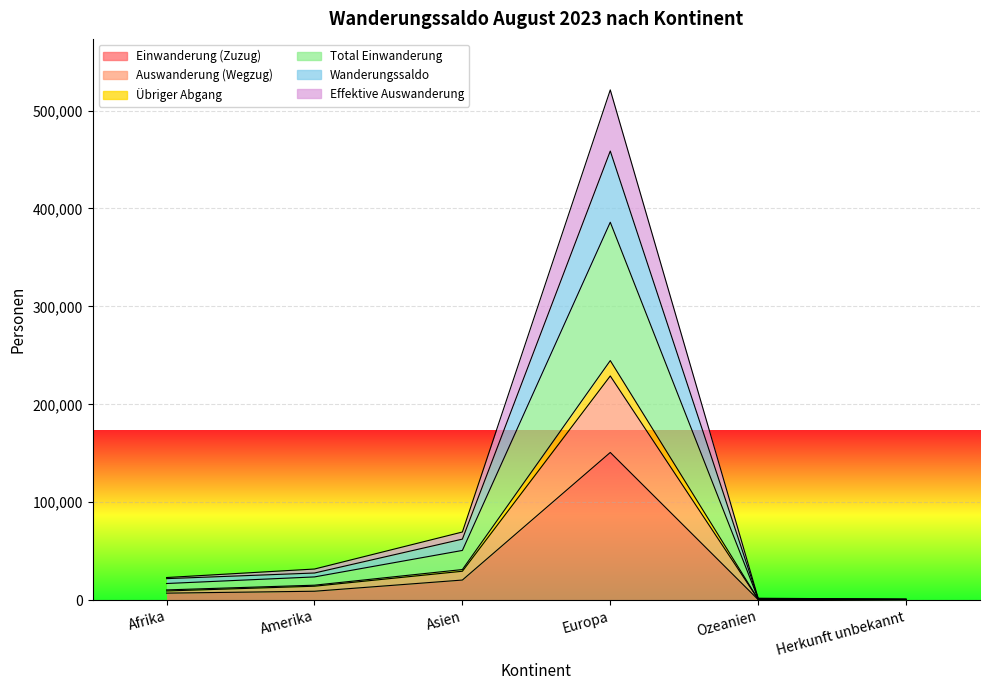

What is the label of the 3rd point from the left?

Asien